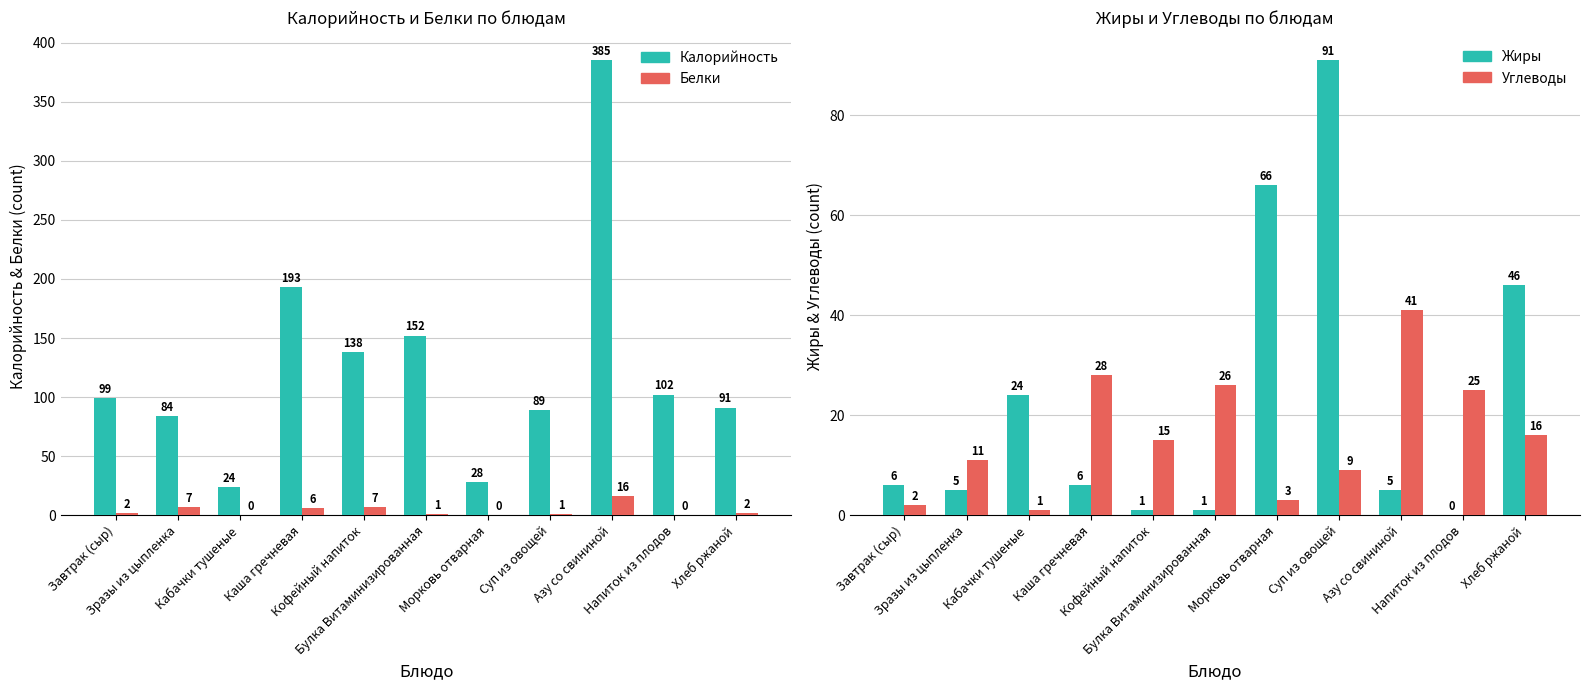

How many bars are there in total?

44